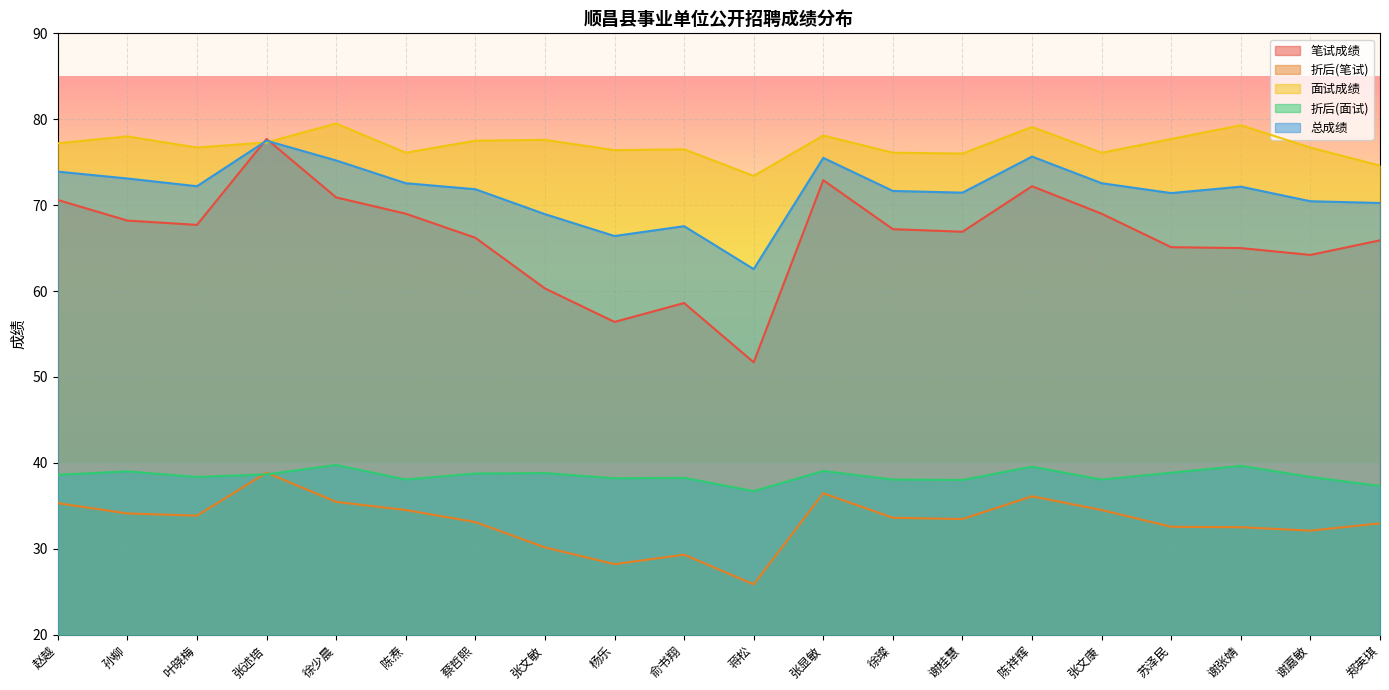

Between 赵越 and 徐少晨, which series saw the biggest shift?

面试成绩